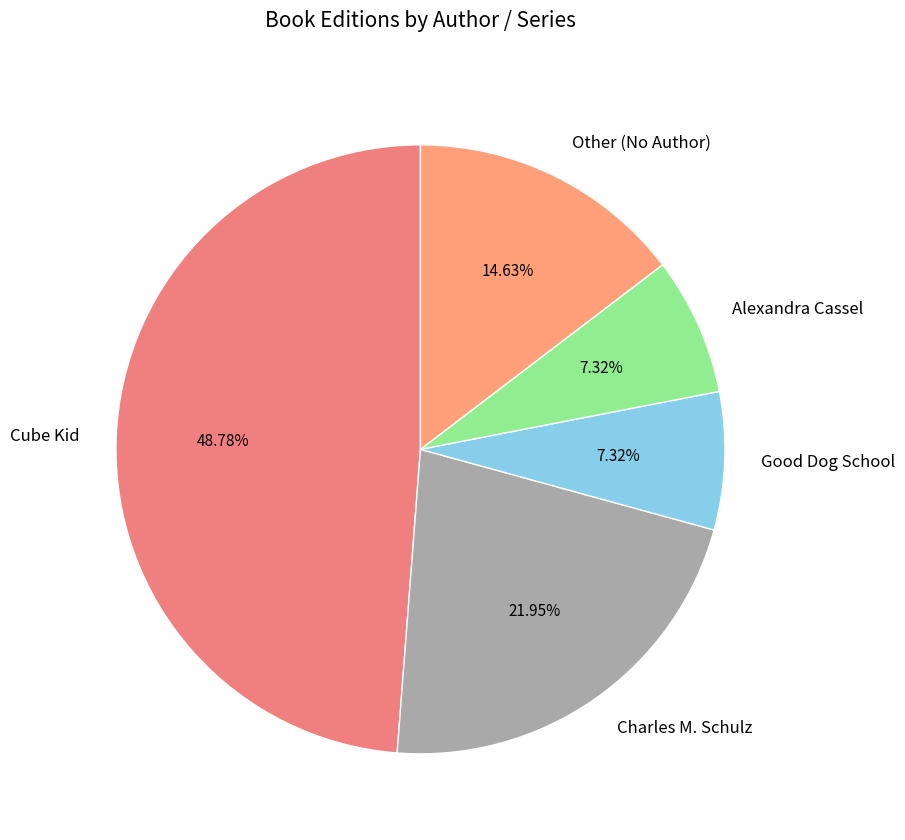

To the nearest percent, what is the average slice percentage?

20%